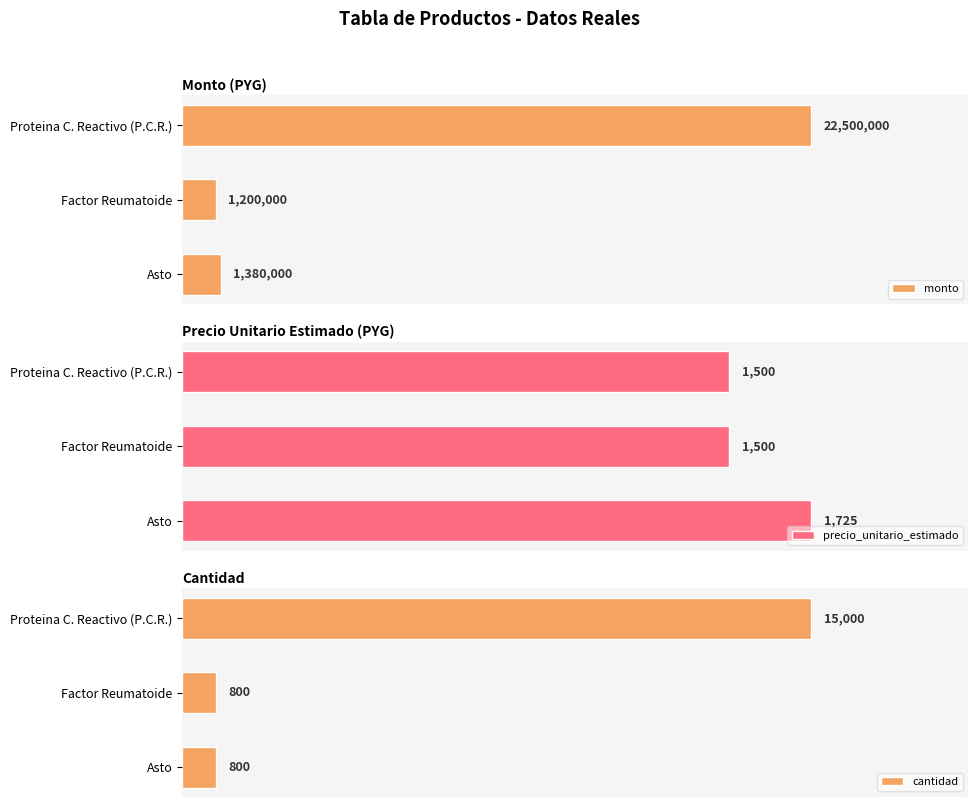

At which label does cantidad reach its peak?

Proteina C. Reactivo (P.C.R.)